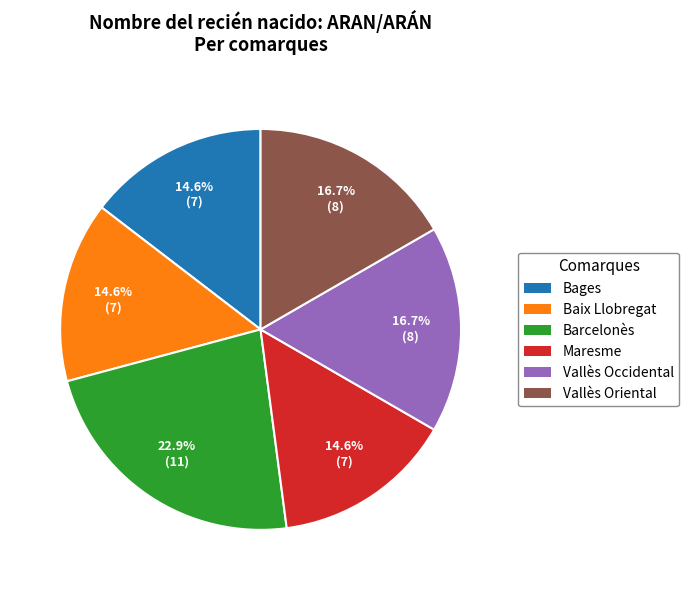

Between Vallès Occidental and Baix Llobregat, which is larger?

Vallès Occidental